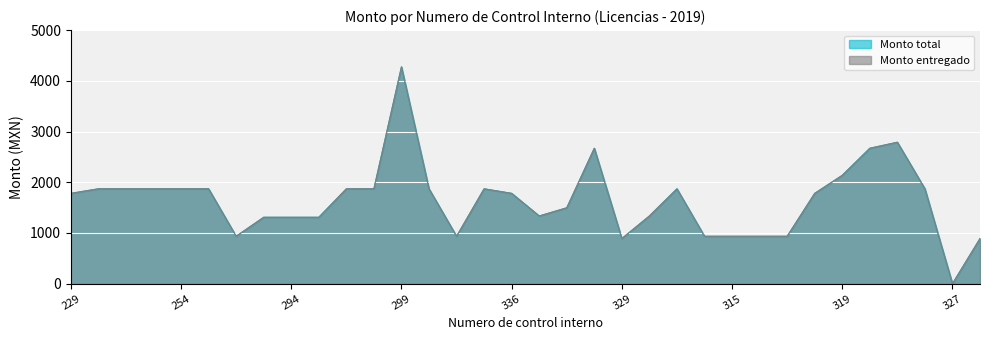

Rank the categories by Monto entregado value from highest to lowest.

299, 324, 330, 320, 319, 251, 252, 253, 254, 255, 296, 298, 334, 321, 340, 325, 229, 336, 318, 332, 331, 301, 293, 294, 295, 256, 335, 314, 315, 316, 317, 329, 328, 327